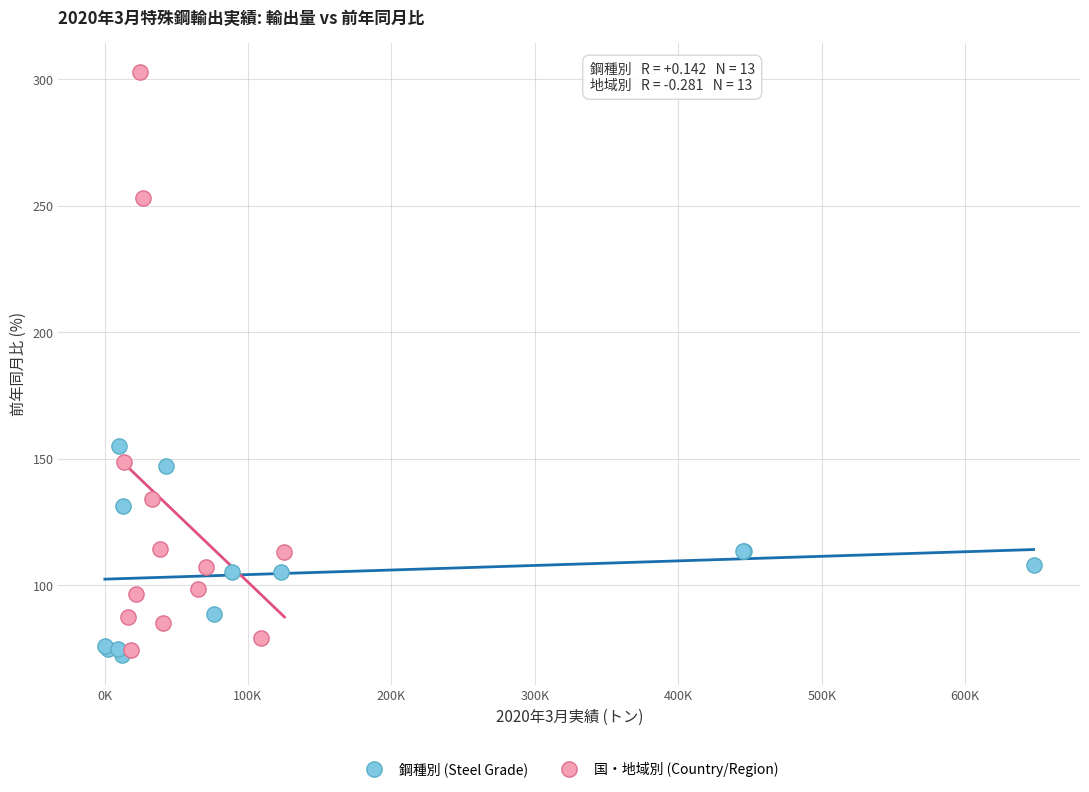

Which series has the largest Y range (max minus min)?

国・地域別 (Country/Region)